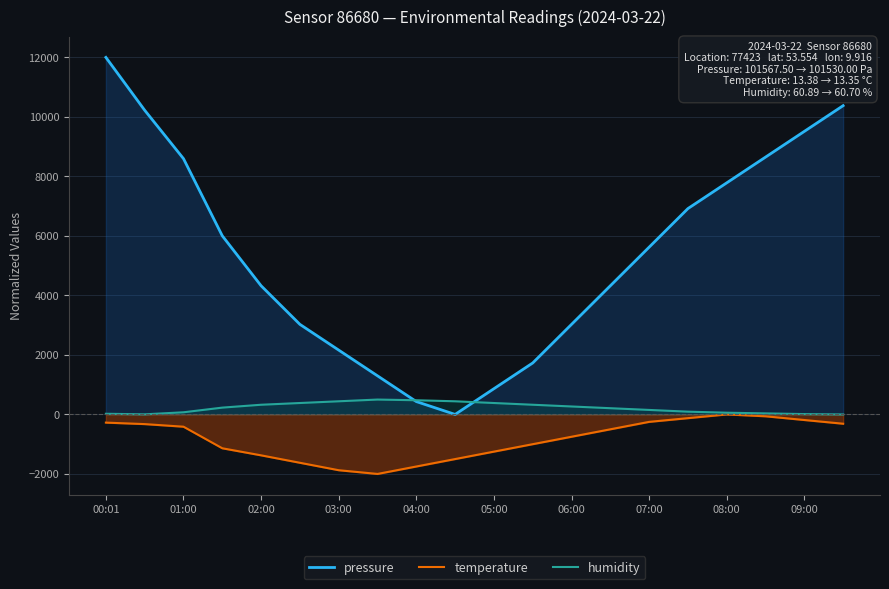

How many categories are shown in the chart?

20